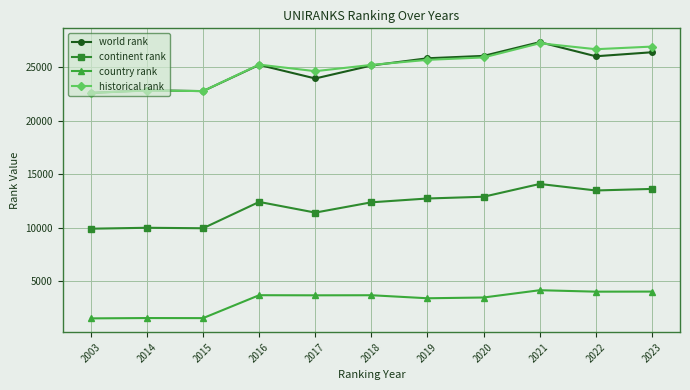

What is the difference between the highest and lowest values at 2014?

21287